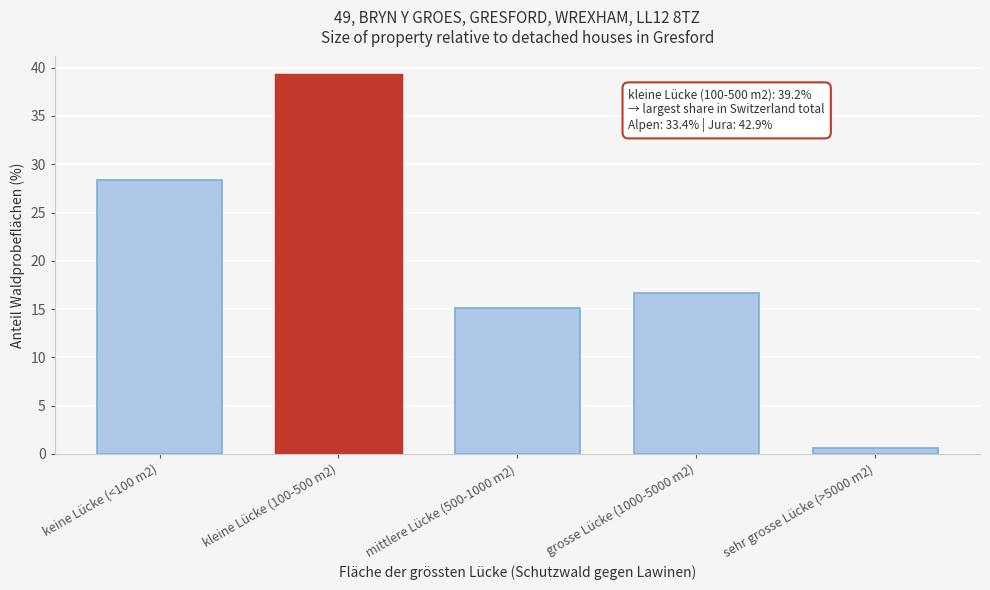

Reading right to left, what are all the values shown in this chart?

sehr grosse Lücke (>5000 m2)=0.6	grosse Lücke (1000-5000 m2)=16.7	mittlere Lücke (500-1000 m2)=15.1	kleine Lücke (100-500 m2)=39.2	keine Lücke (<100 m2)=28.4